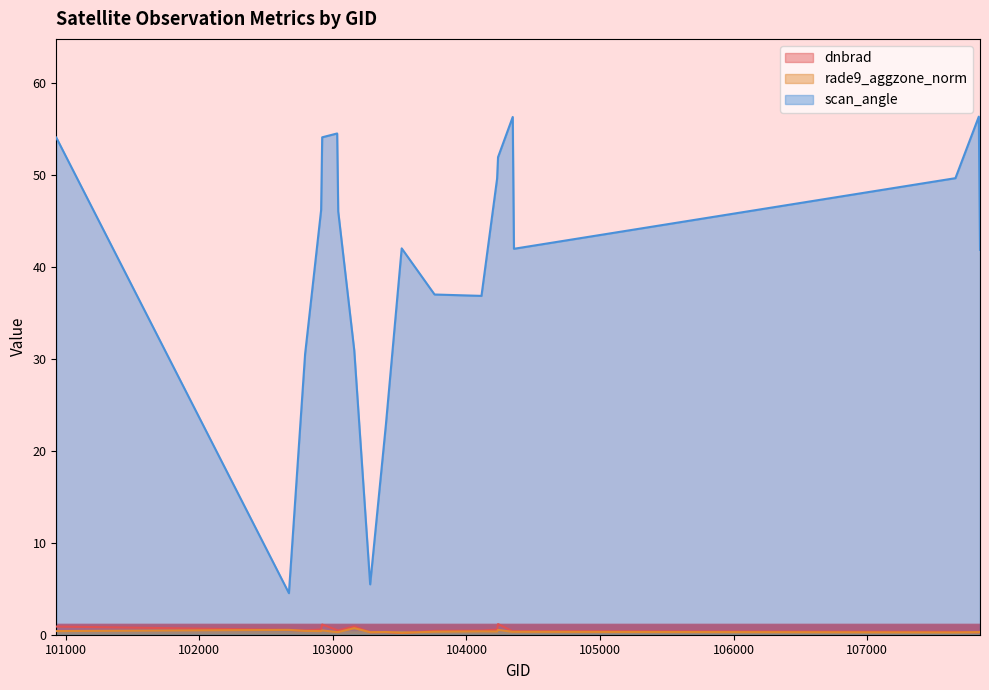

True or false: scan_angle and dnbrad cross at least once.

False